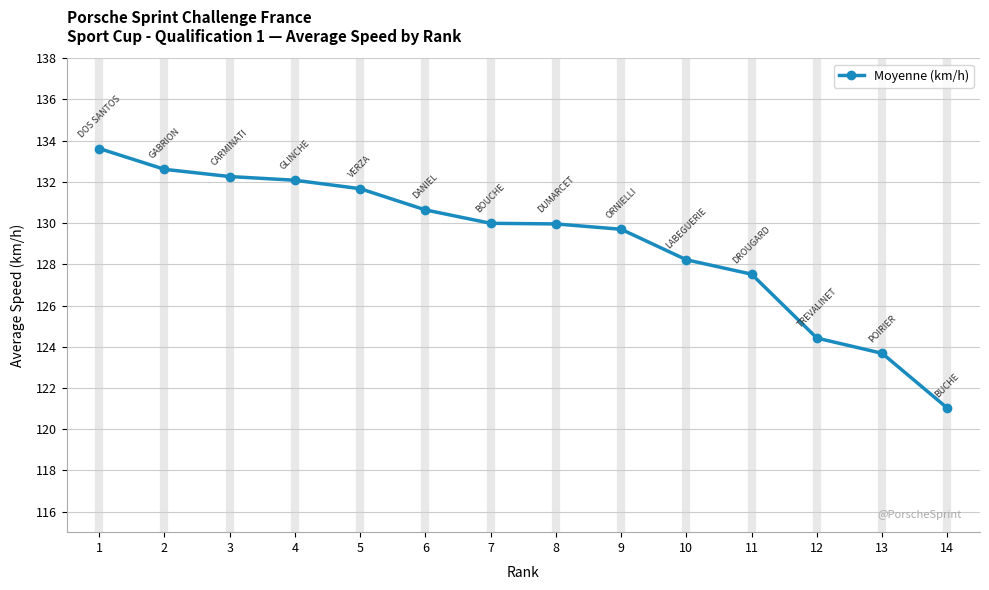

What is the approximate value at 1?

133.6